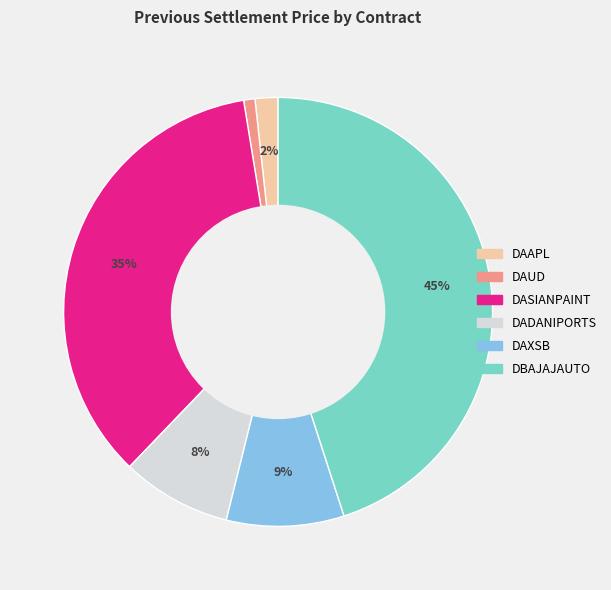

Rank the categories by value from lowest to highest.

DAUD, DAAPL, DADANIPORTS, DAXSB, DASIANPAINT, DBAJAJAUTO